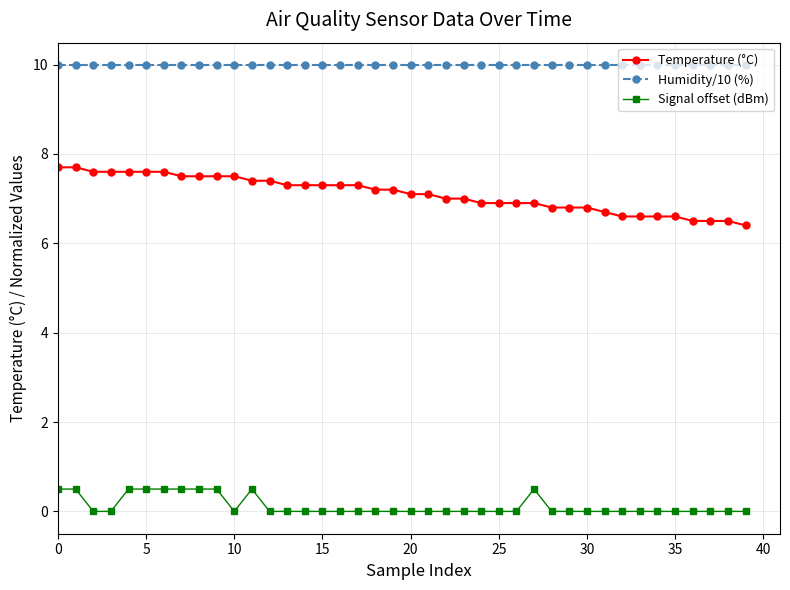

What is the difference between the maximum and second lowest values in the Temperature (°C) series?

1.2